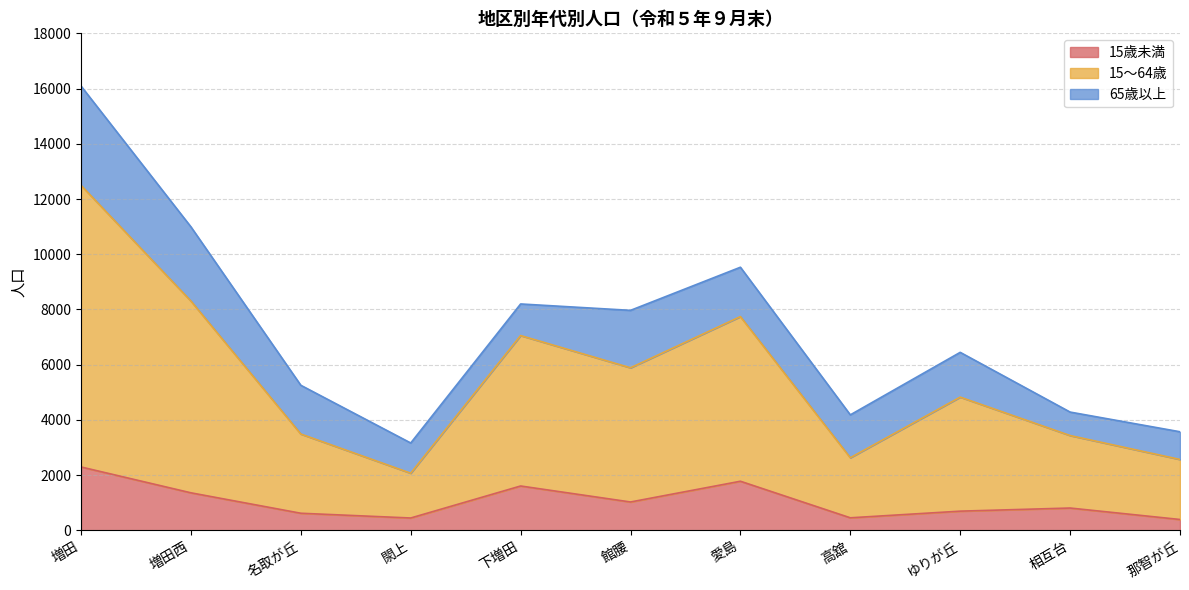

At which category is the sum across all series the highest?

増田